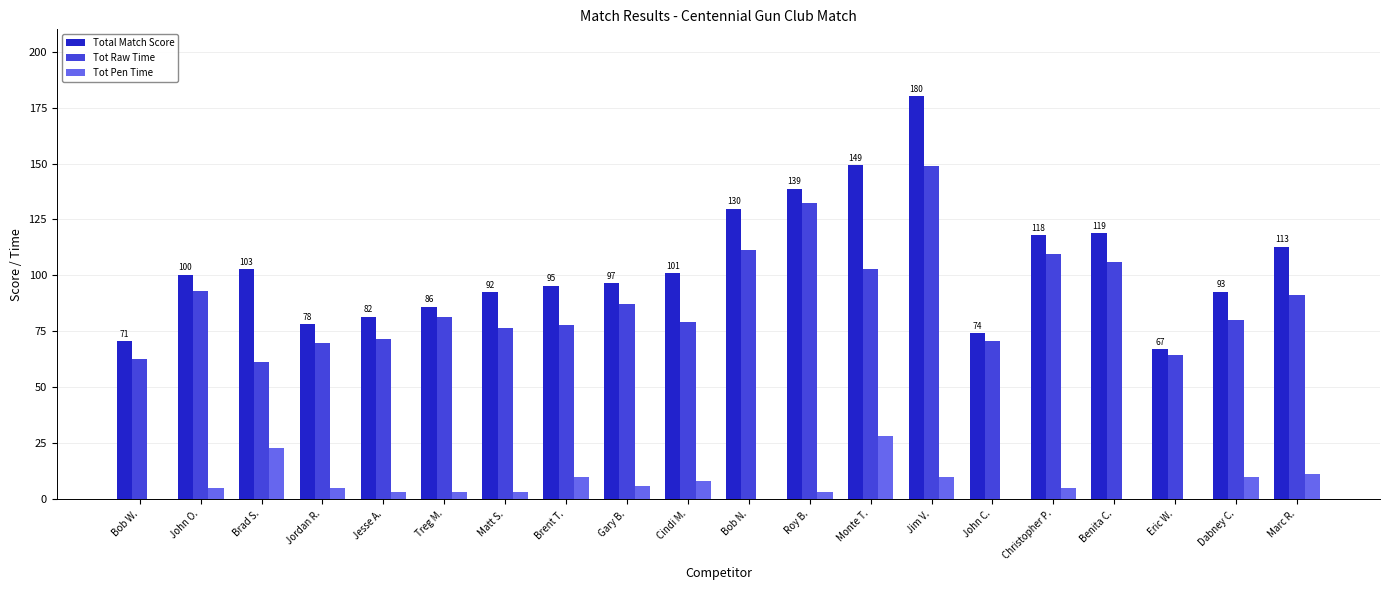

Which series has the largest total across all categories?

Total Match Score